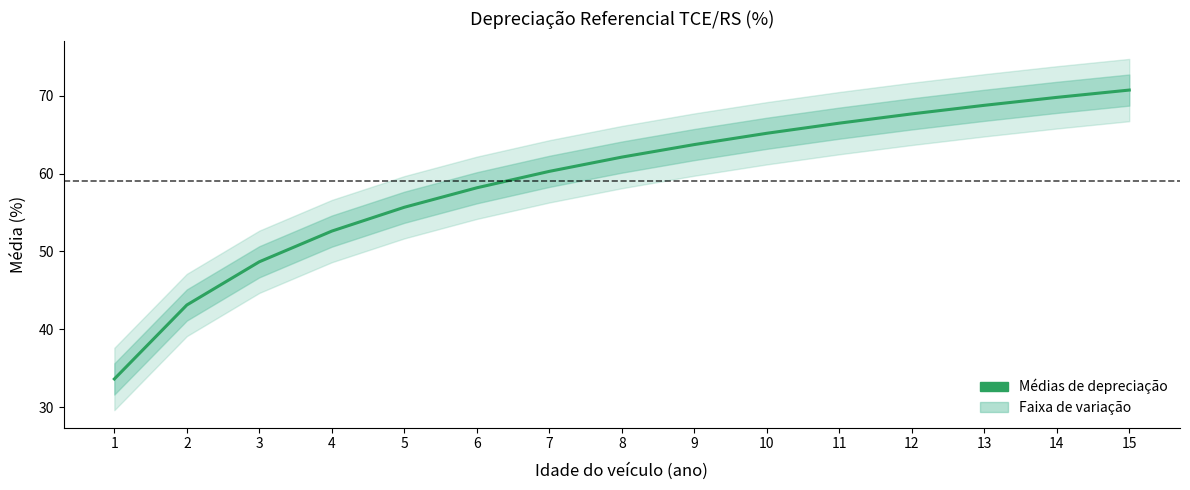

Rank the categories by value from highest to lowest.

15, 14, 13, 12, 11, 10, 9, 8, 7, 6, 5, 4, 3, 2, 1